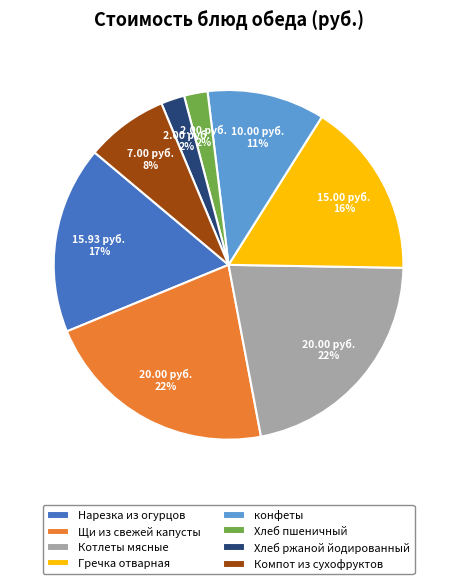

Does Котлеты мясные account for over 50% of the chart?

No